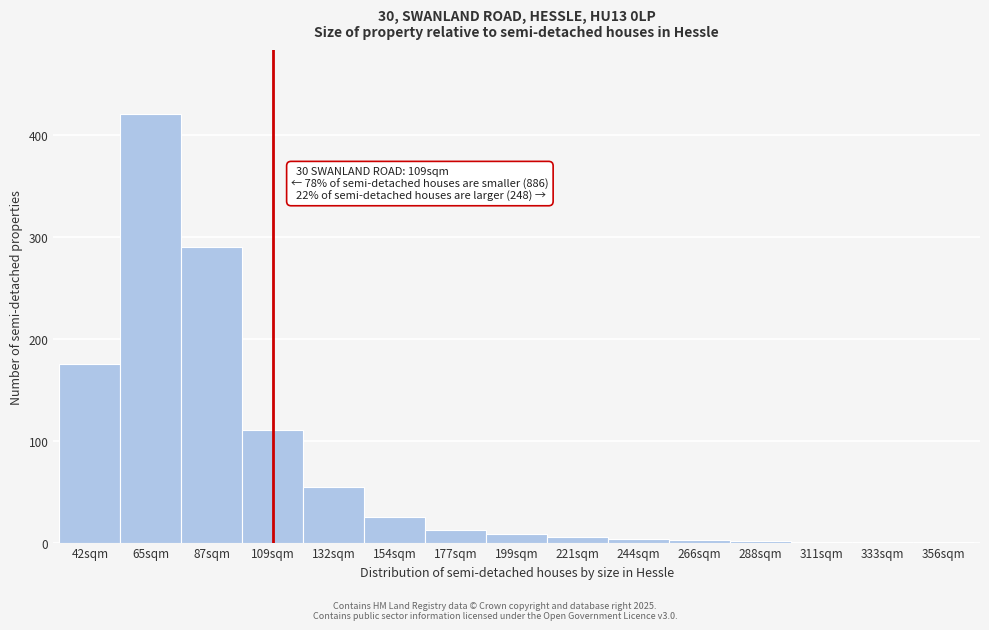

Where is the data nearest to the value 210?

42sqm